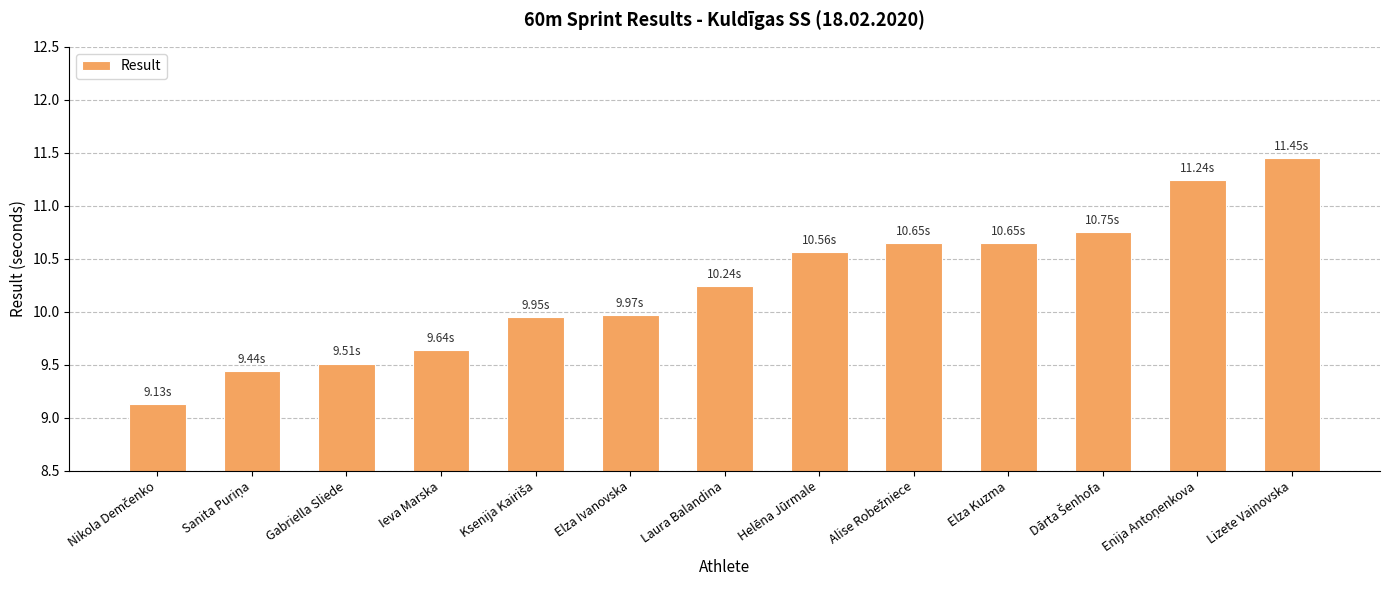

Approximately how many times larger is the value at Gabriella Sliede compared to Helēna Jūrmale?

0.9